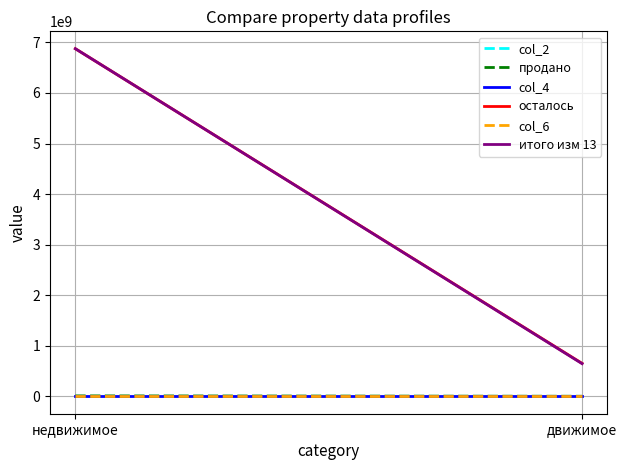

Count the col_2 values in the range 191 to 305.

2